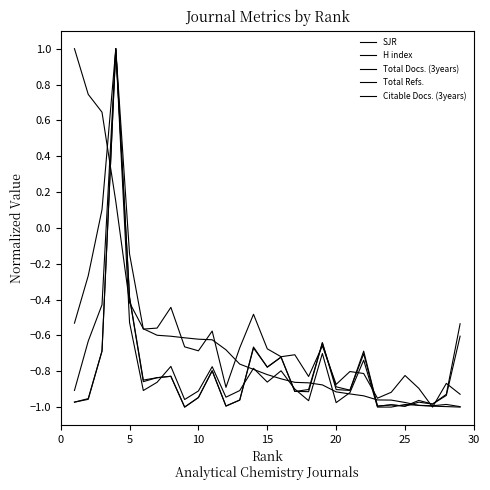

How many lines are shown in the chart?

5